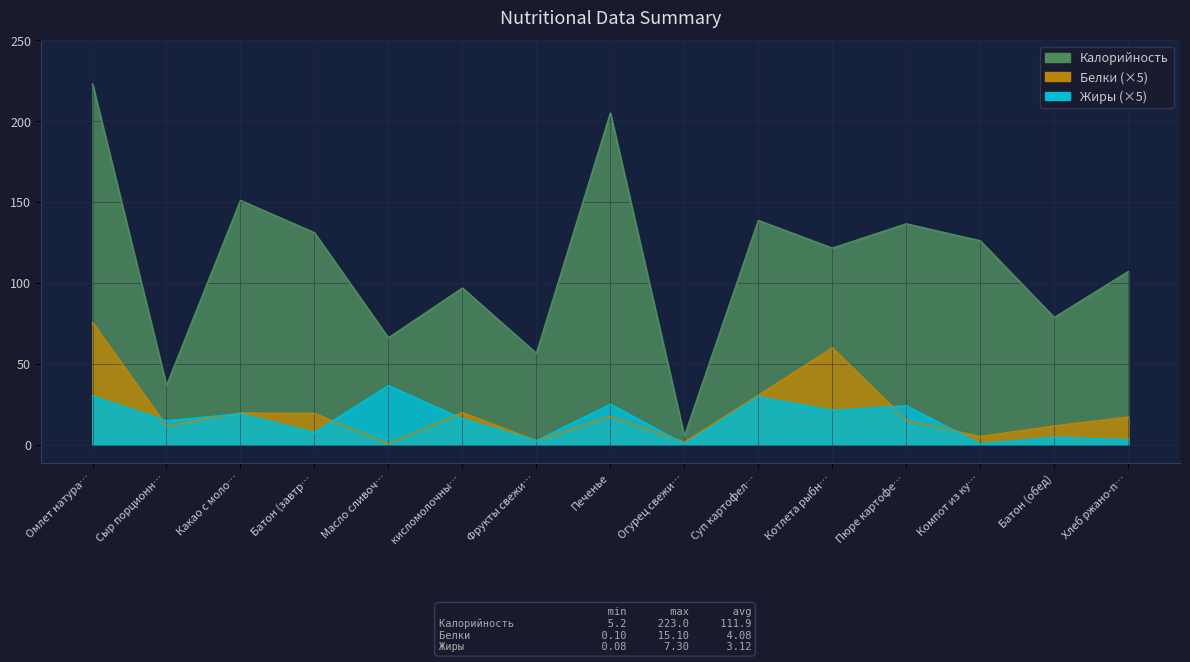

Reading left to right, transcribe all the data shown in this chart.

Калорийность: 223.0	36.5	151.0	131.0	66.0	96.8	56.4	205.0	5.2	138.6	121.5	136.5	126.0	78.6	107.0
Белки: 75.5	11.5	19.5	19.2	0.5	19.8	2.4	17.5	1.5	30.5	59.9	15.0	5.0	11.6	17.0
Жиры: 30.0	14.8	19.0	7.5	36.5	15.9	2.4	25.0	0.4	29.5	21.2	24.0	0.5	4.5	3.0